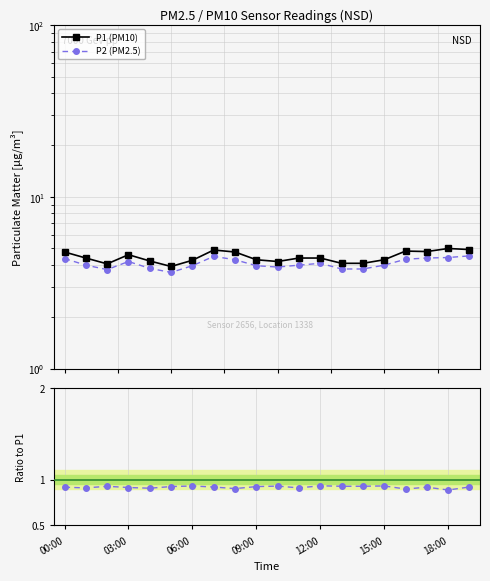

How many lines are shown in the chart?

3